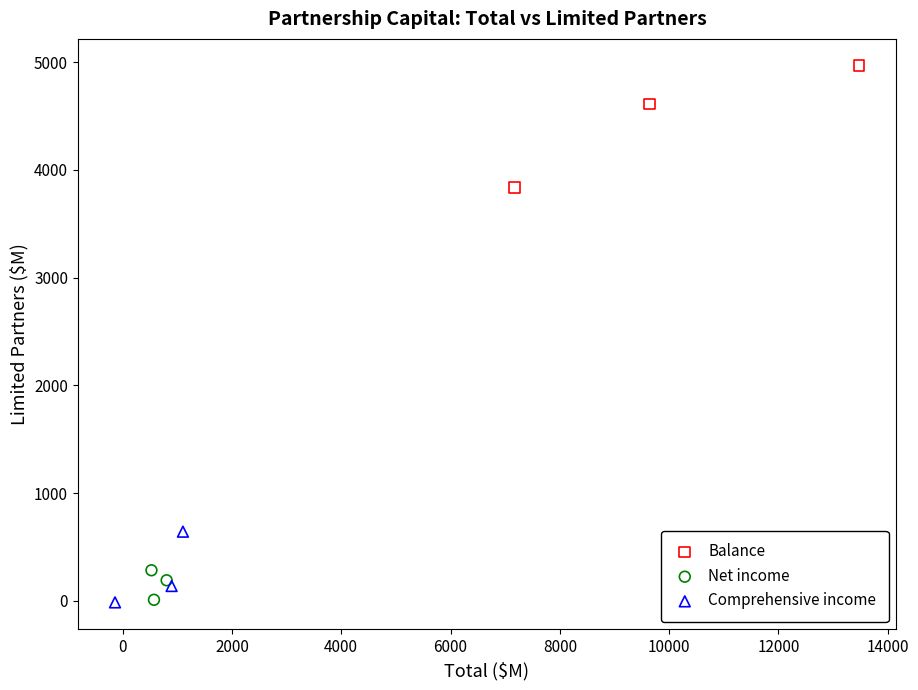

Which series has the widest spread of Y values?

Balance